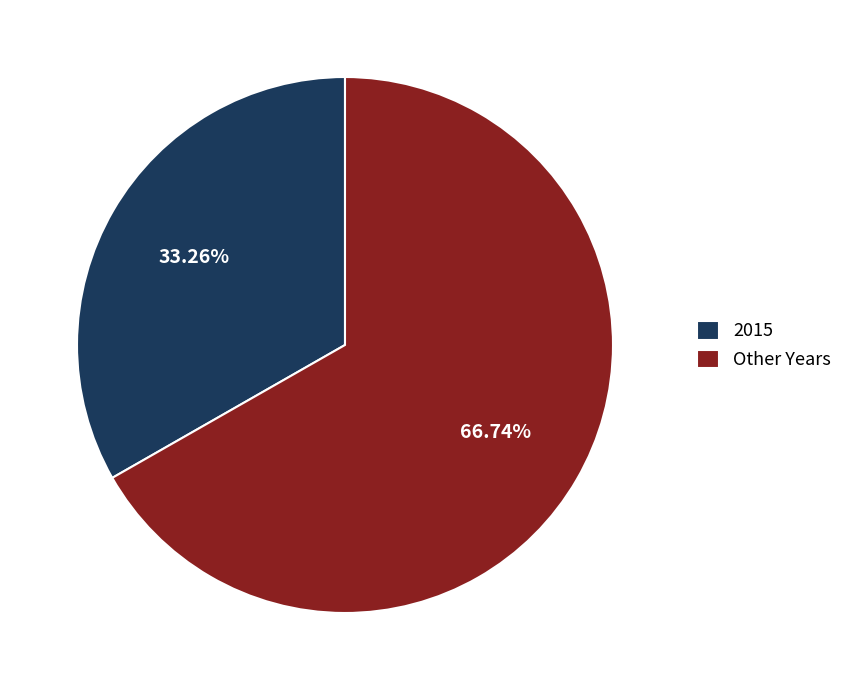

Which category has the biggest portion of the pie?

Other Years